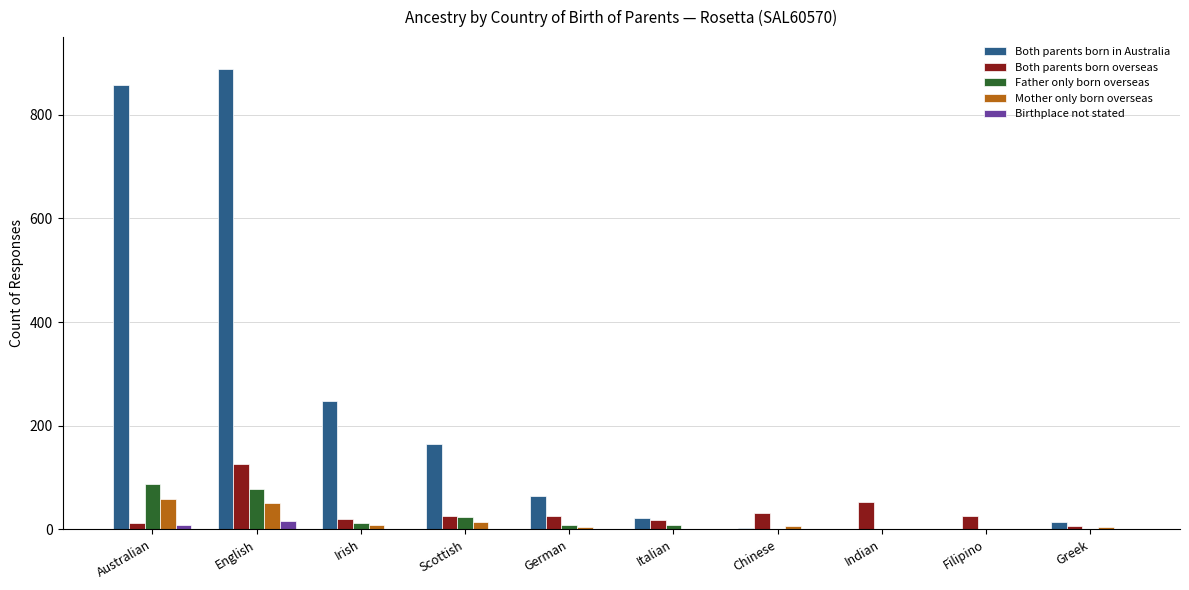

The value of Both parents born in Australia at German is 65. True or false?

True